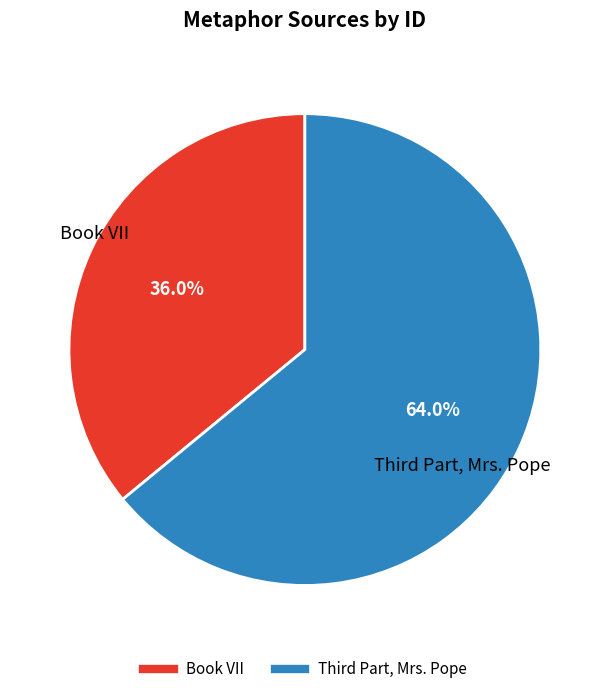

Which category has the smallest portion of the pie?

Book VII